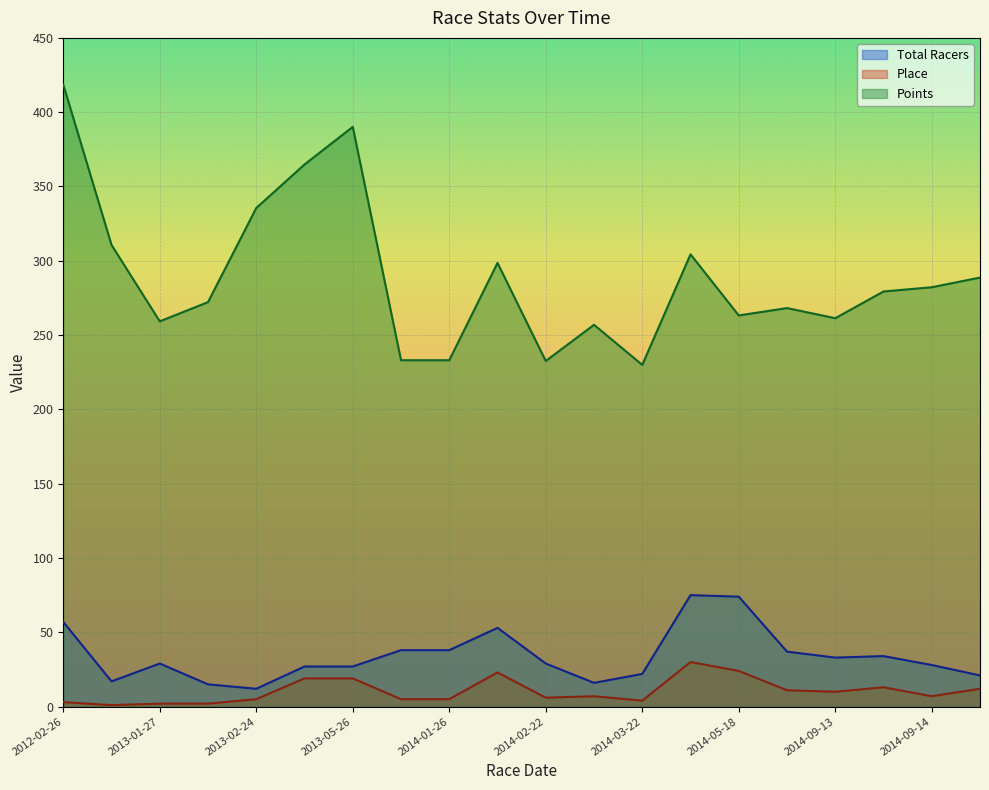

What is the difference between the maximum and minimum values in the Total Racers series?

63.0